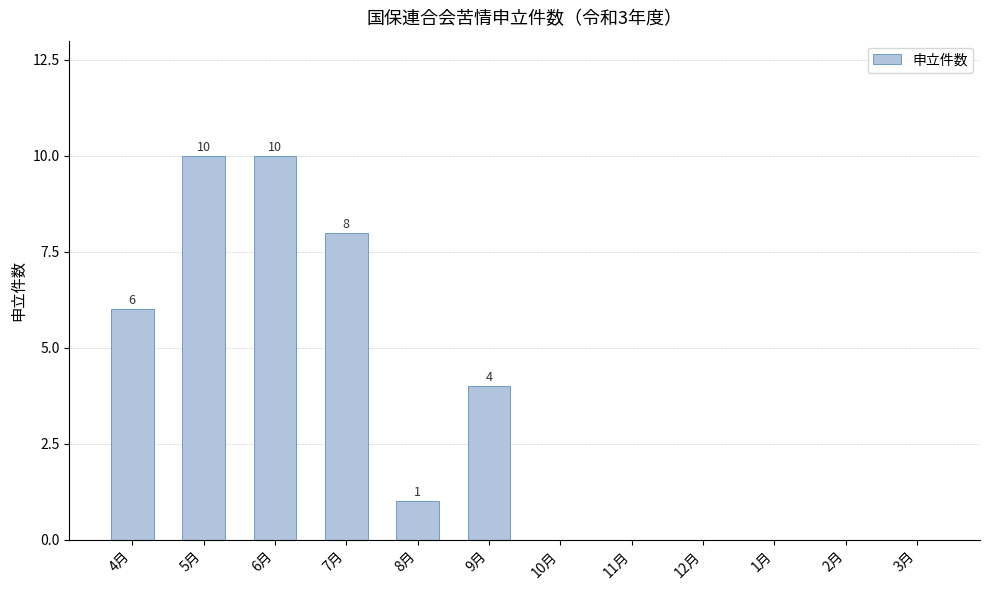

Which has a higher value, 8月 or 3月?

8月